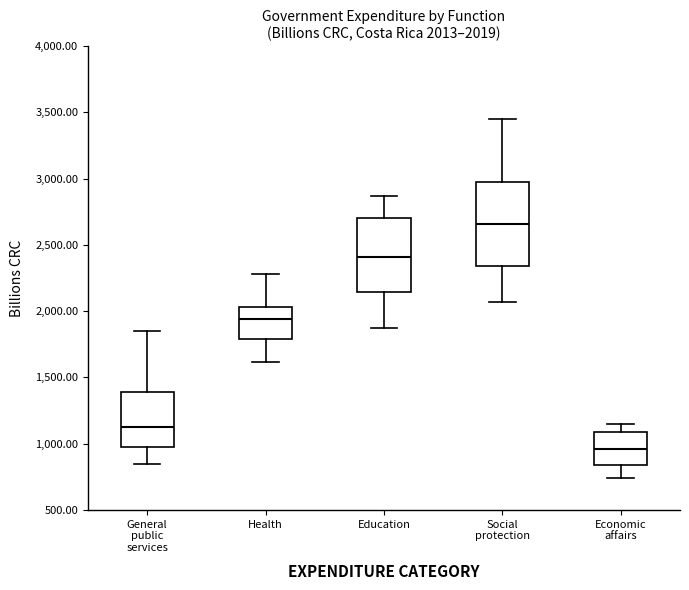

Which box has the lowest median line?

Economic affairs